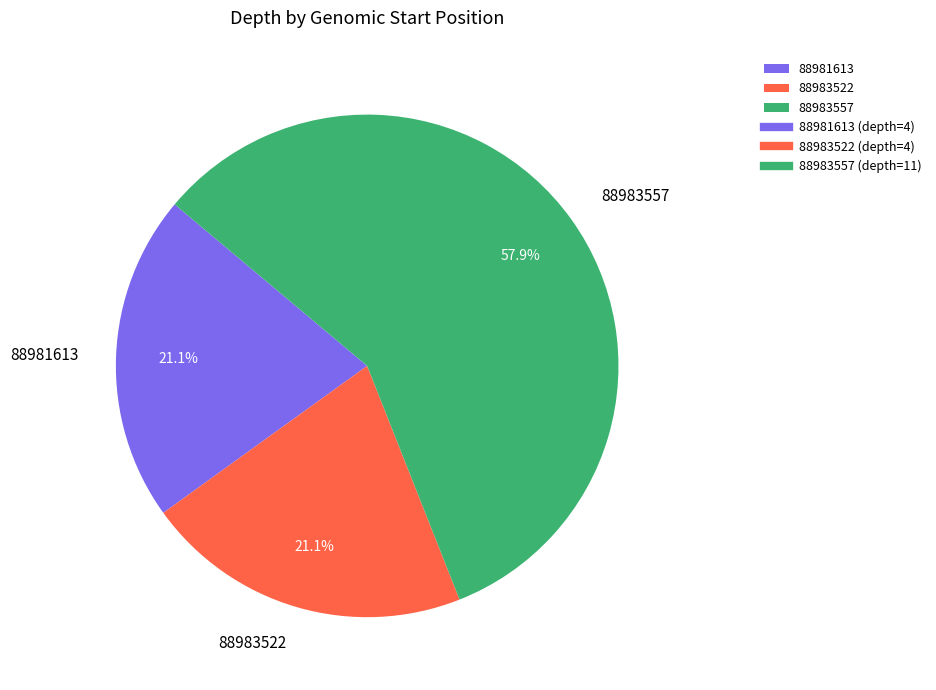

How many slices are in this pie chart?

3